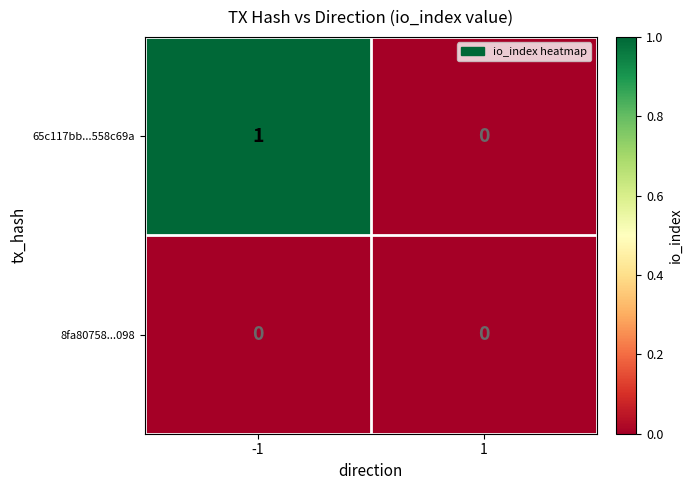

At -1, list the series in order from smallest to largest.

8fa80758...098, 65c117bb...558c69a